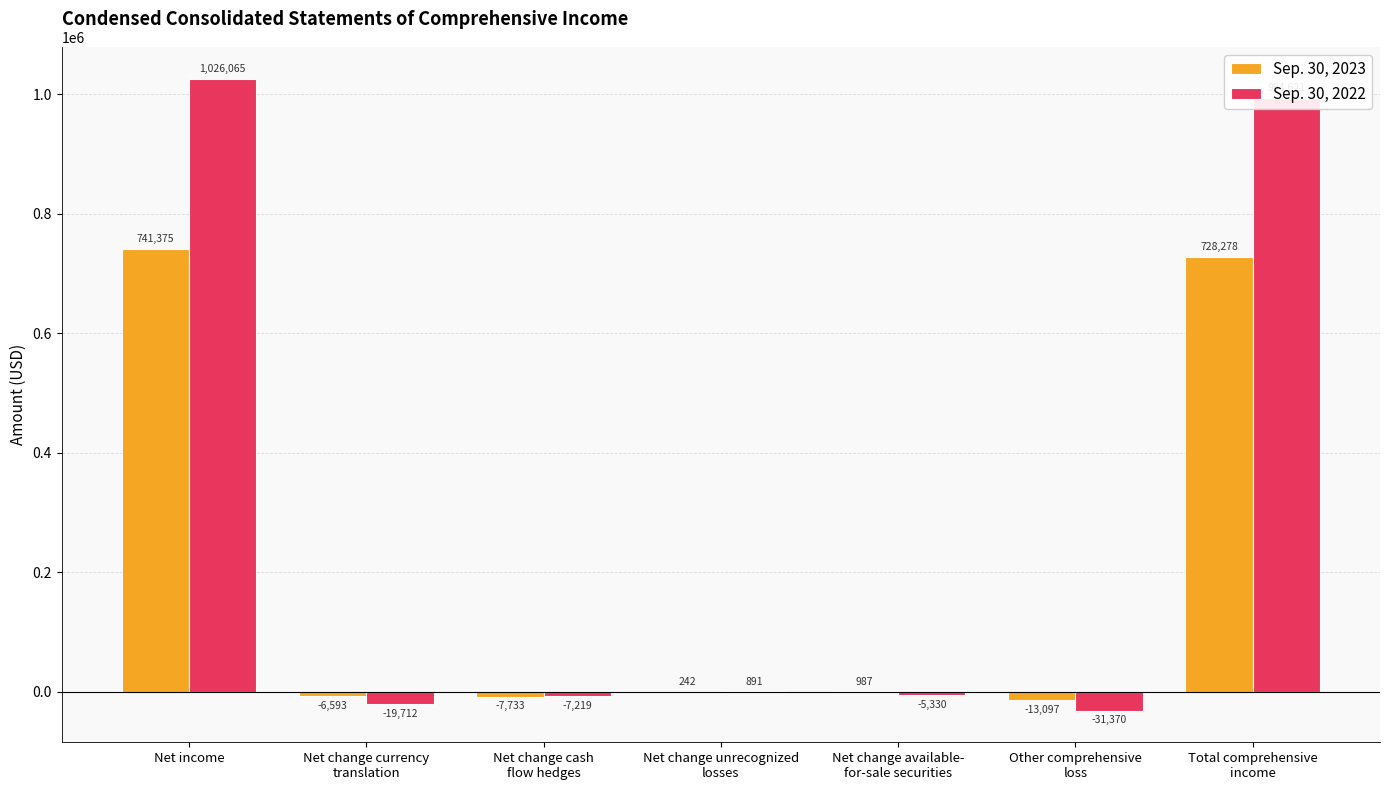

At which label does Sep. 30, 2023 first exceed 242?

Net income